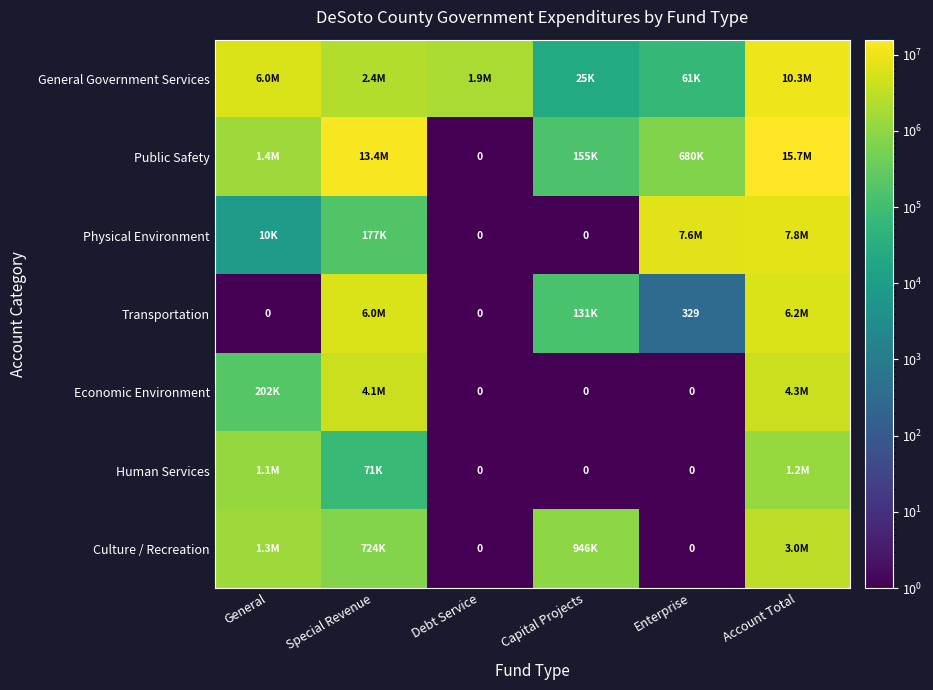

Where is Physical Environment nearest to the value 3896905?

Enterprise